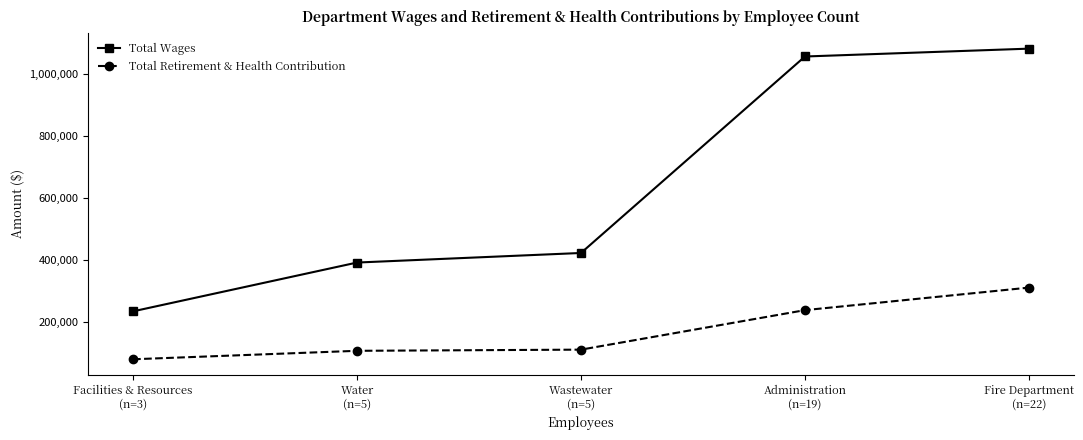

True or false: Total Retirement & Health Contribution and Total Wages cross at least once.

False